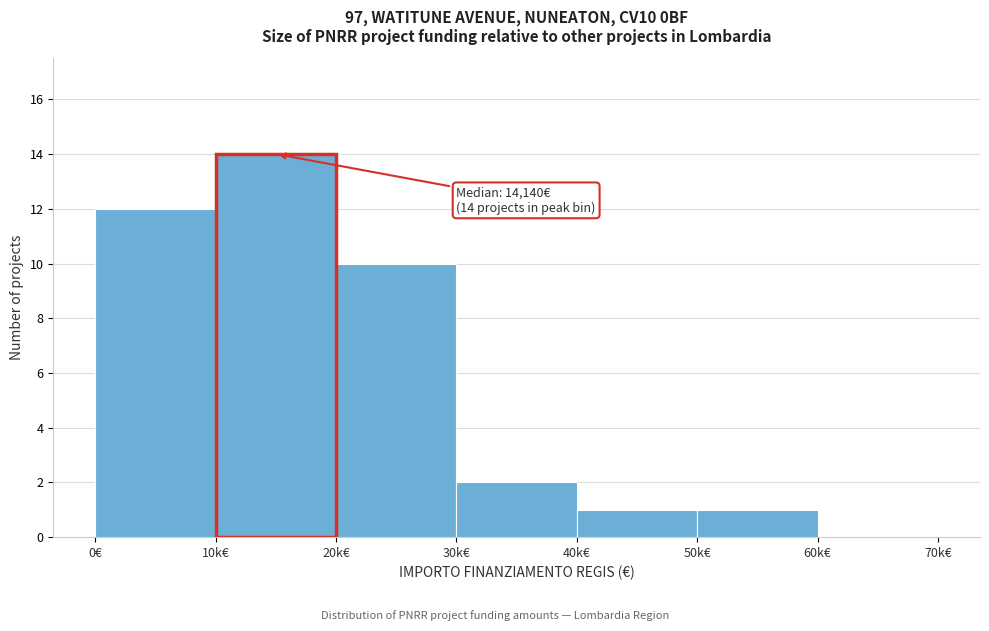

Reading right to left, extract all data points from this chart.

60k€=0	50k€=1	40k€=1	30k€=2	20k€=10	10k€=14	0€=12